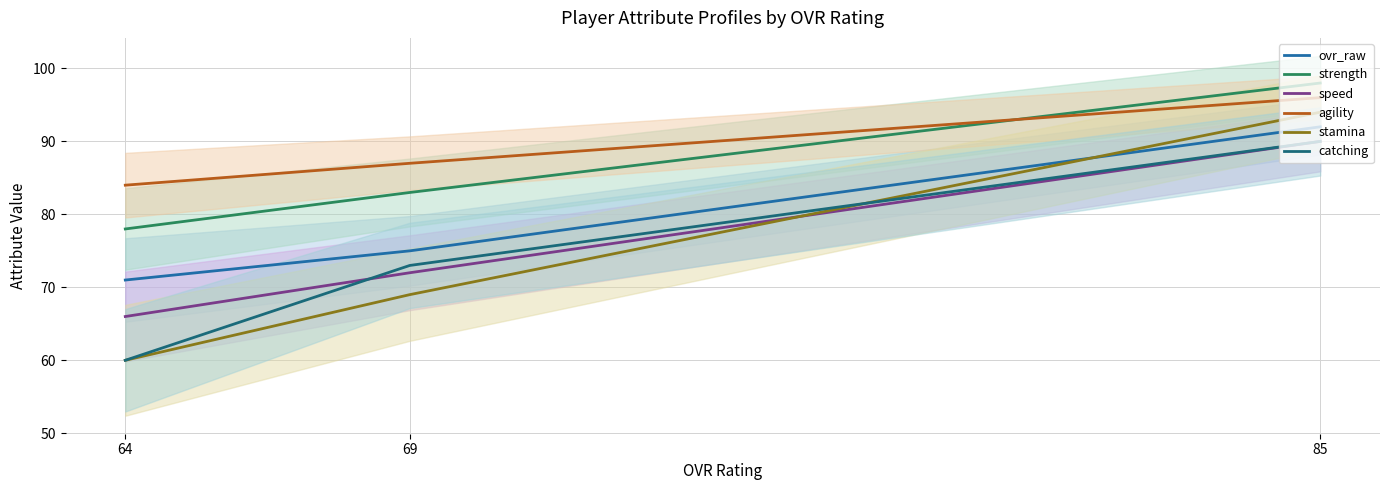

At which label does agility first exceed 87?

85